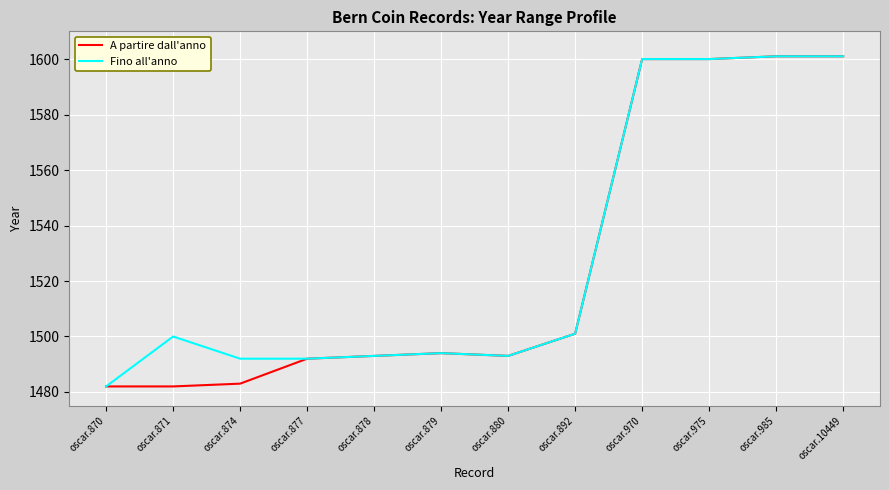

What is the sum of the Fino all'anno values at oscar.879 and oscar.985?

3095